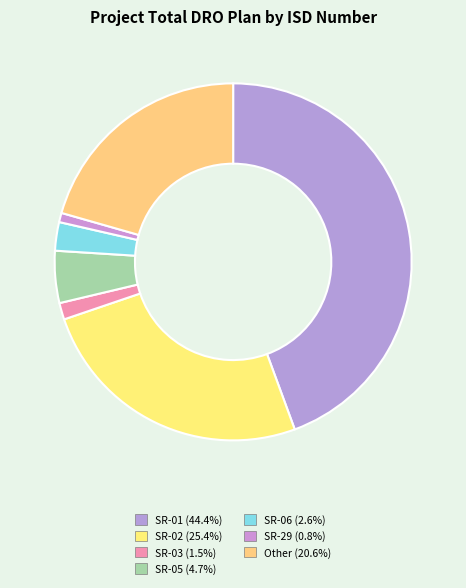

Combined, do SR-05 and Other account for over 50%?

No